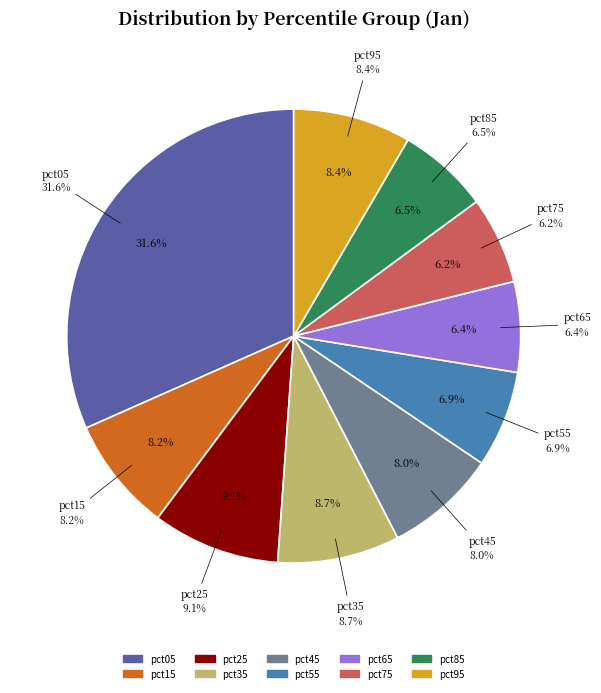

What is the total percentage of pct25 and pct55?

16.0%